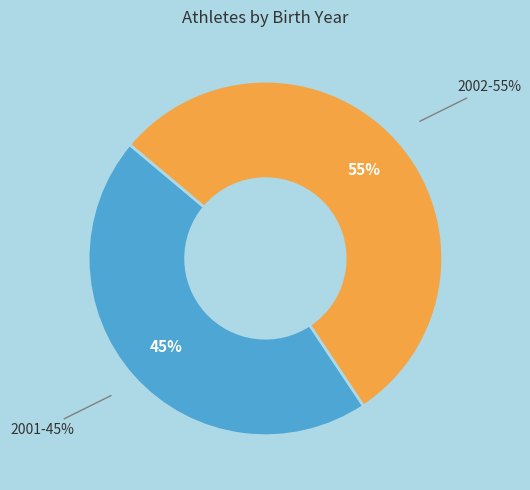

Is 2002 the majority of the pie?

Yes